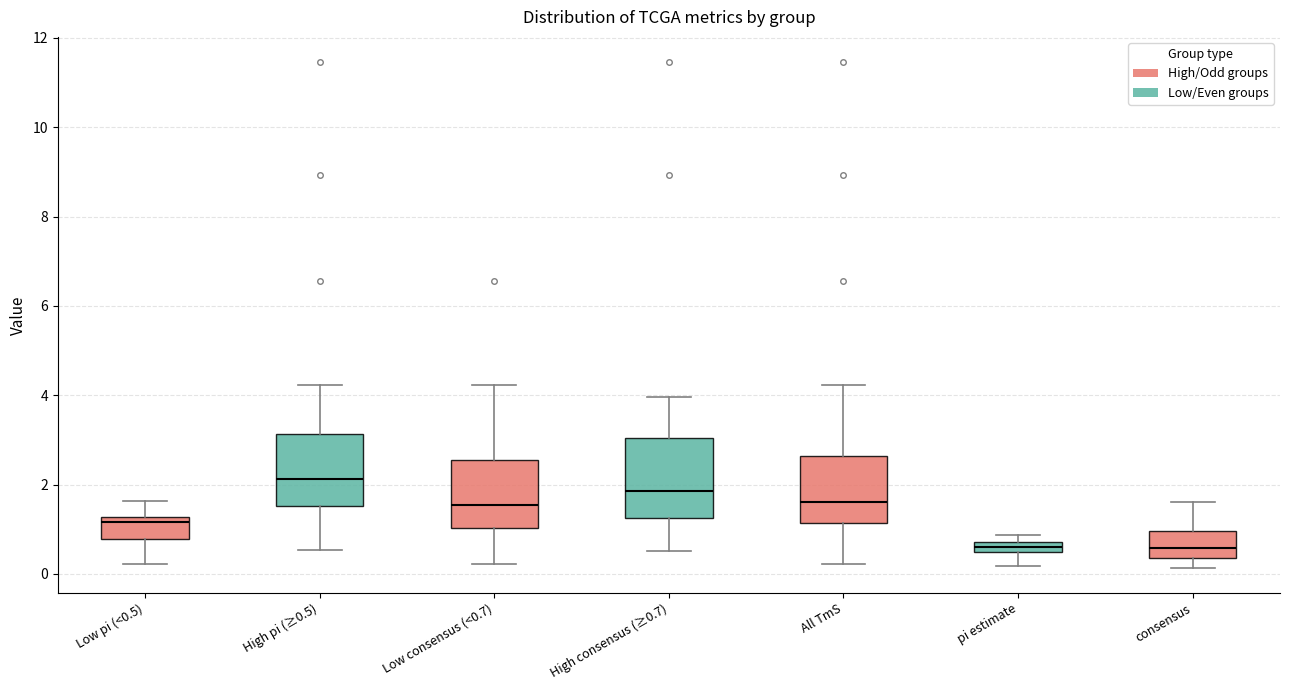

Which box is the tallest, from its lower edge to its upper edge?

High consensus (≥0.7)